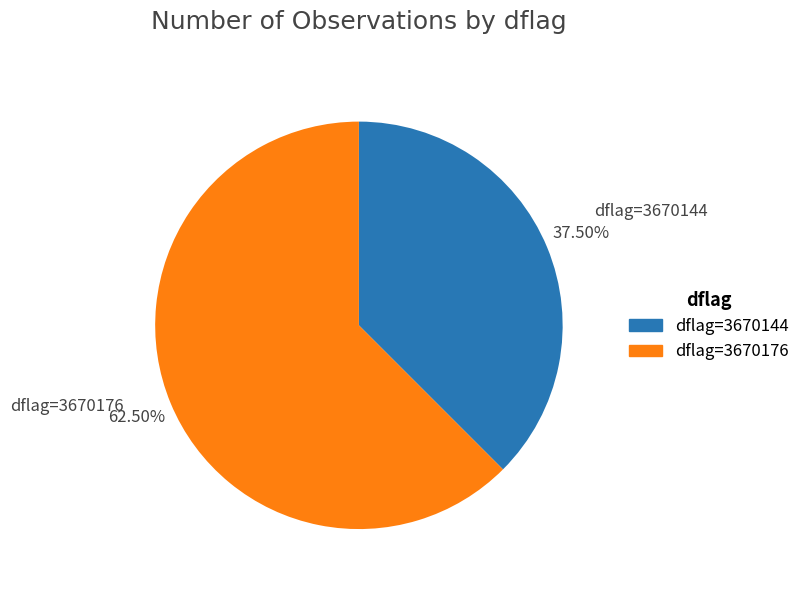

Does any single category account for the majority?

Yes